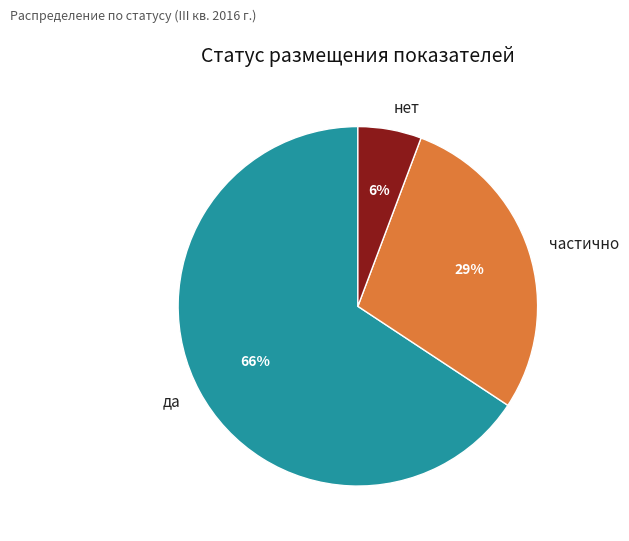

The частично slice represents 49% of the pie. True or false?

False